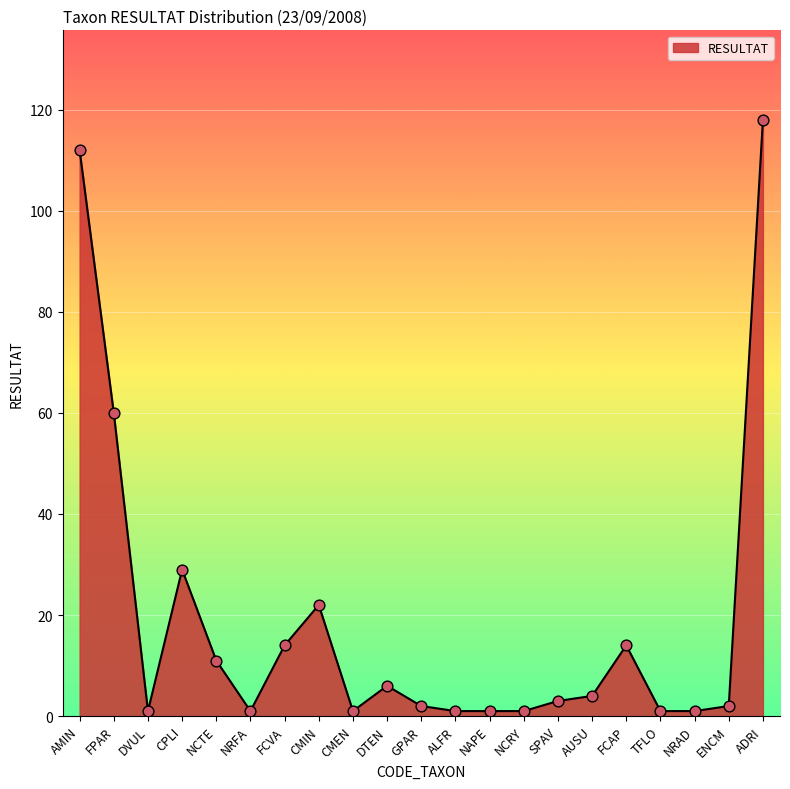

What is the change in value from DVUL to CPLI?

+28